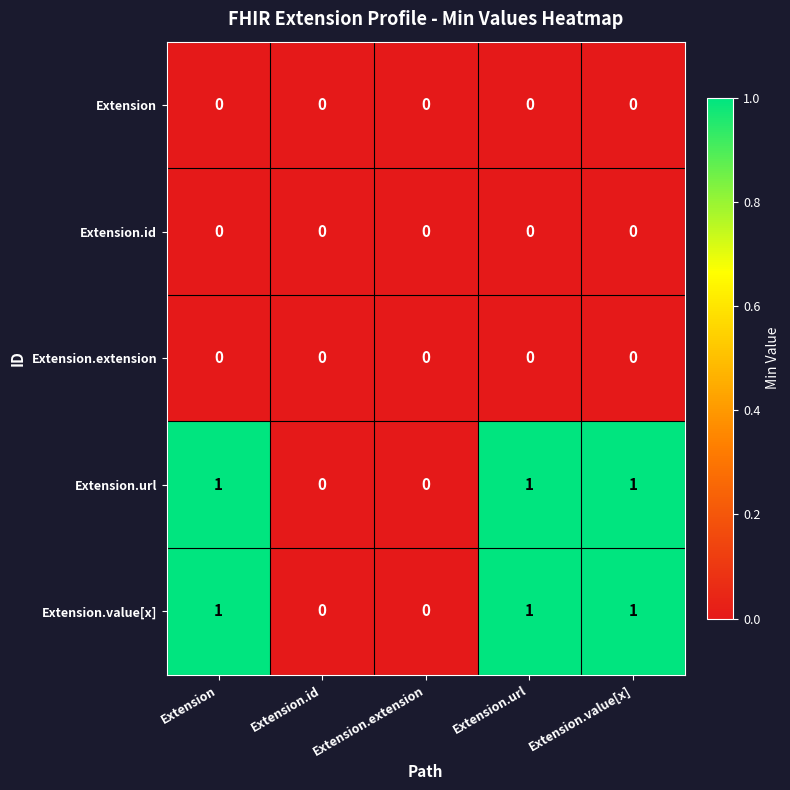

Is it true that Extension.extension equals 0 at Extension.value[x]?

True